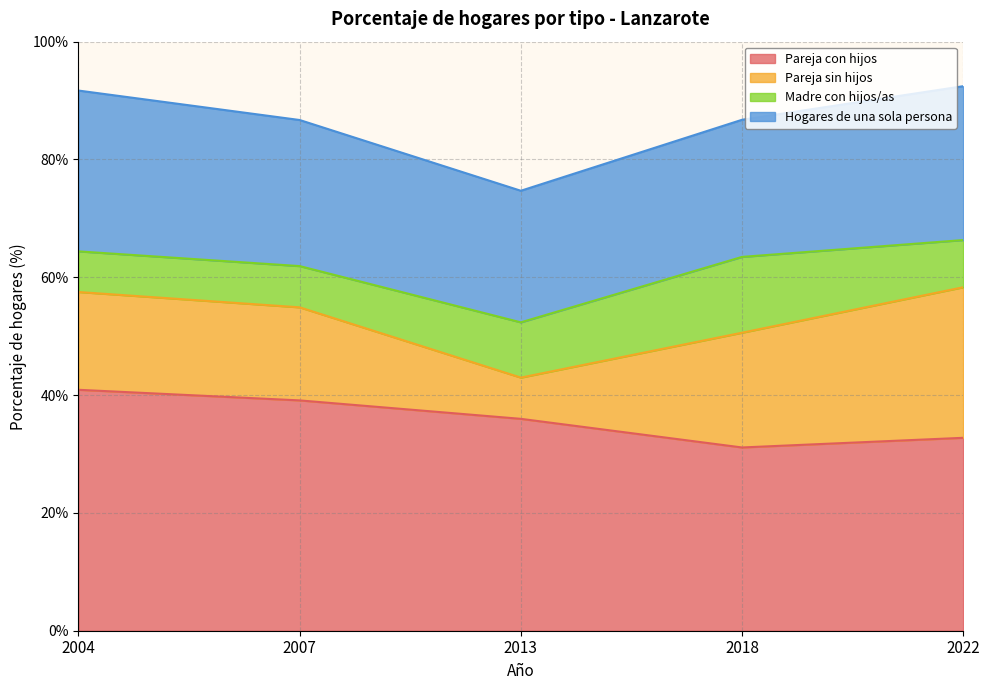

What is the average value of the Hogares de una sola persona series?

24.8